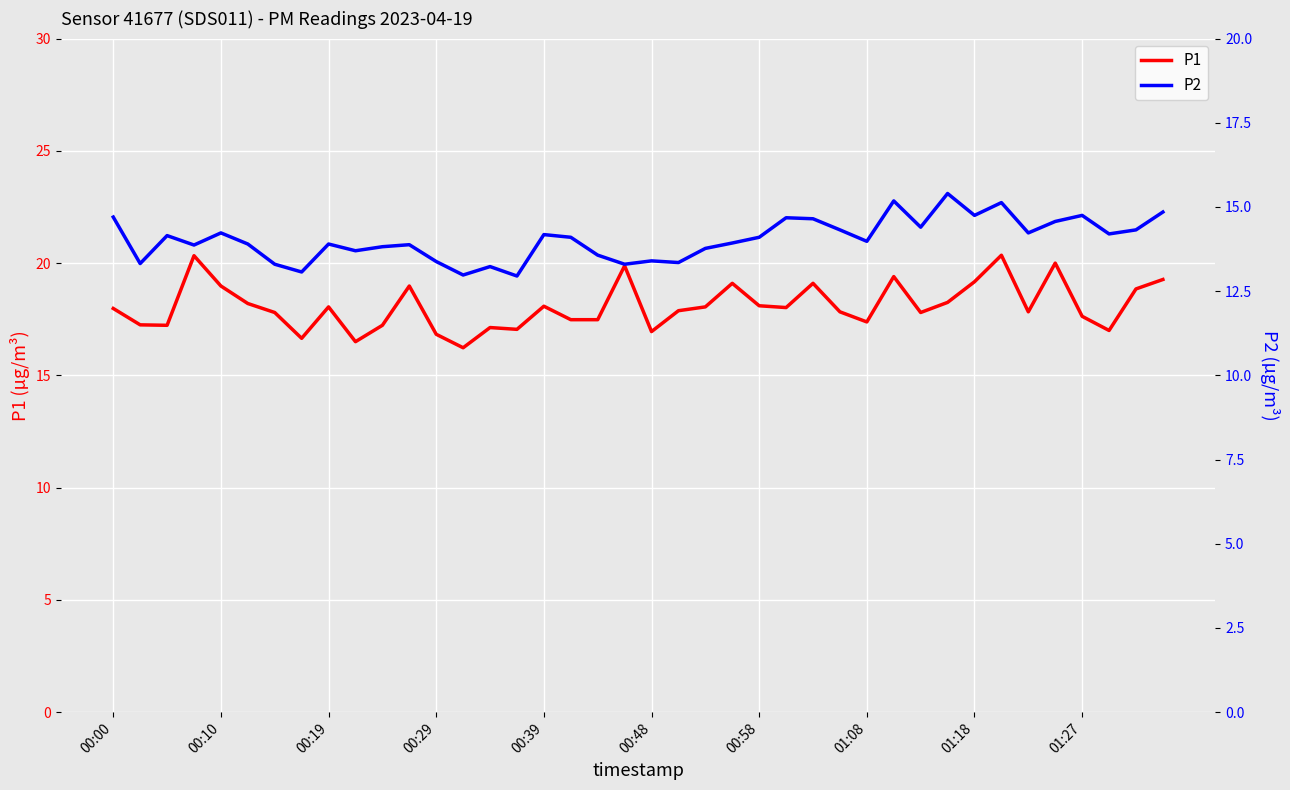

Is it true that P1 equals 4.3 at 00:19?

False